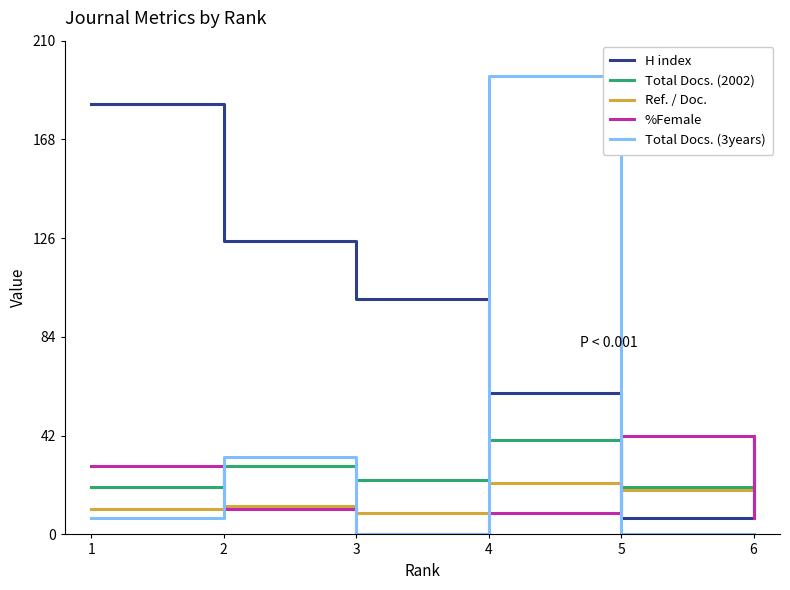

Which series has the widest spread of values?

Total Docs. (3years)